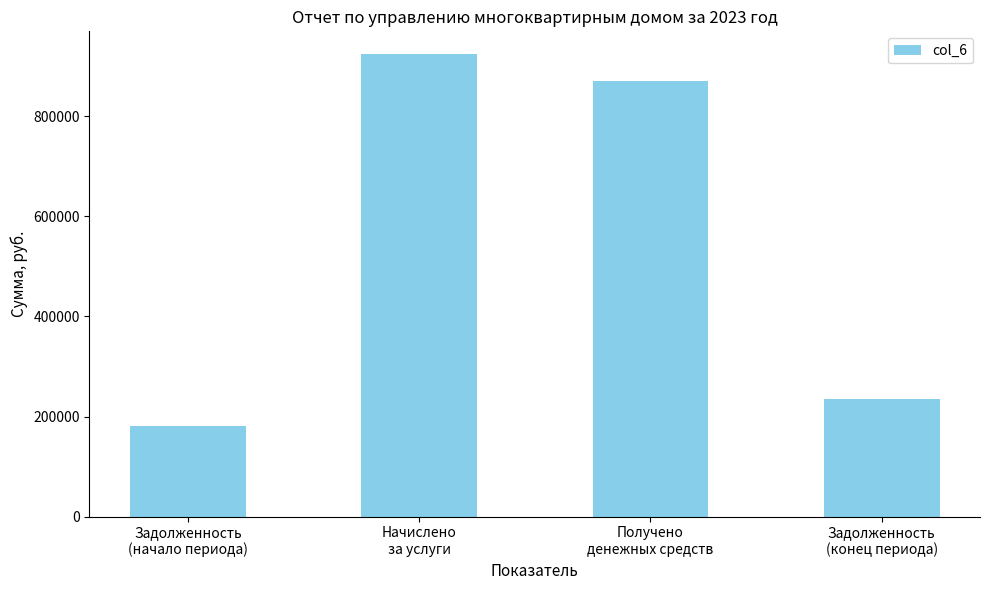

Which has a higher value, Задолженность
(начало периода) or Получено
денежных средств?

Получено
денежных средств